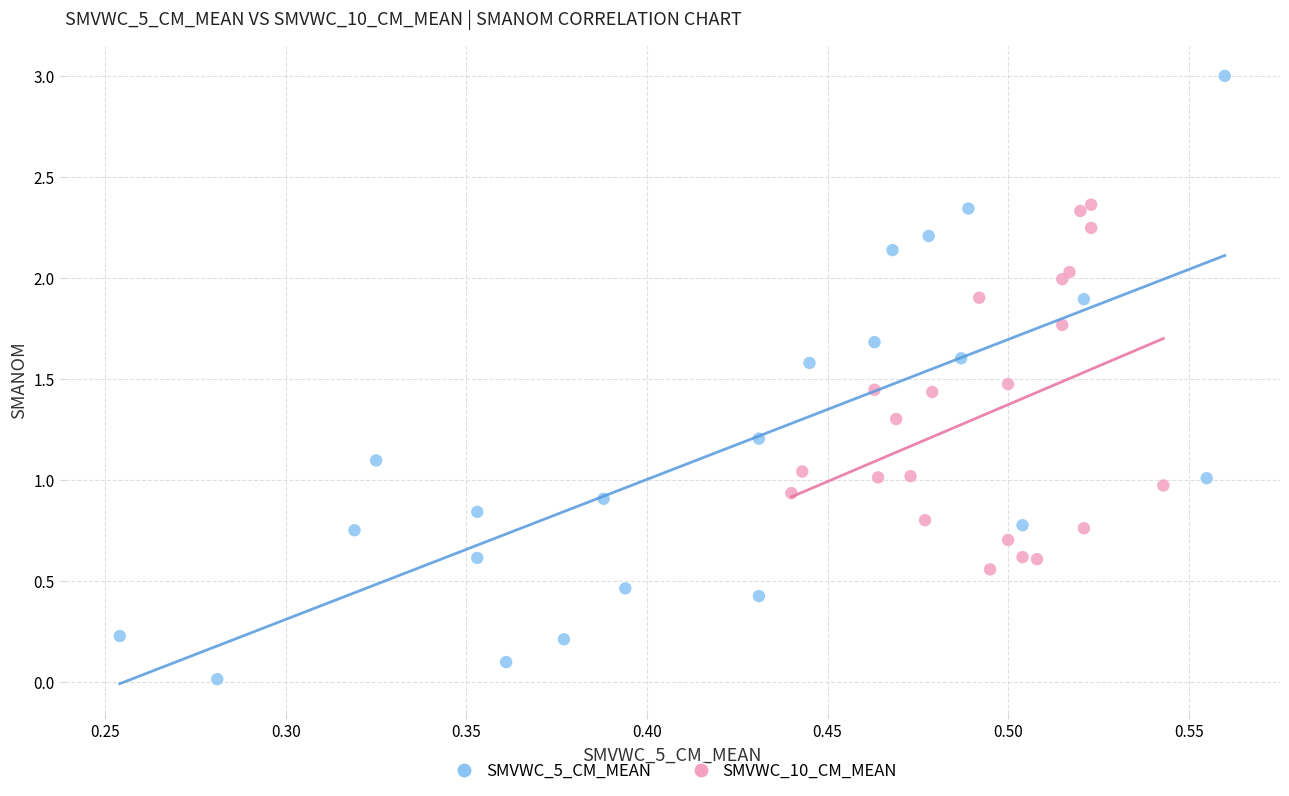

Which series reaches the minimum Y coordinate?

SMVWC_5_CM_MEAN